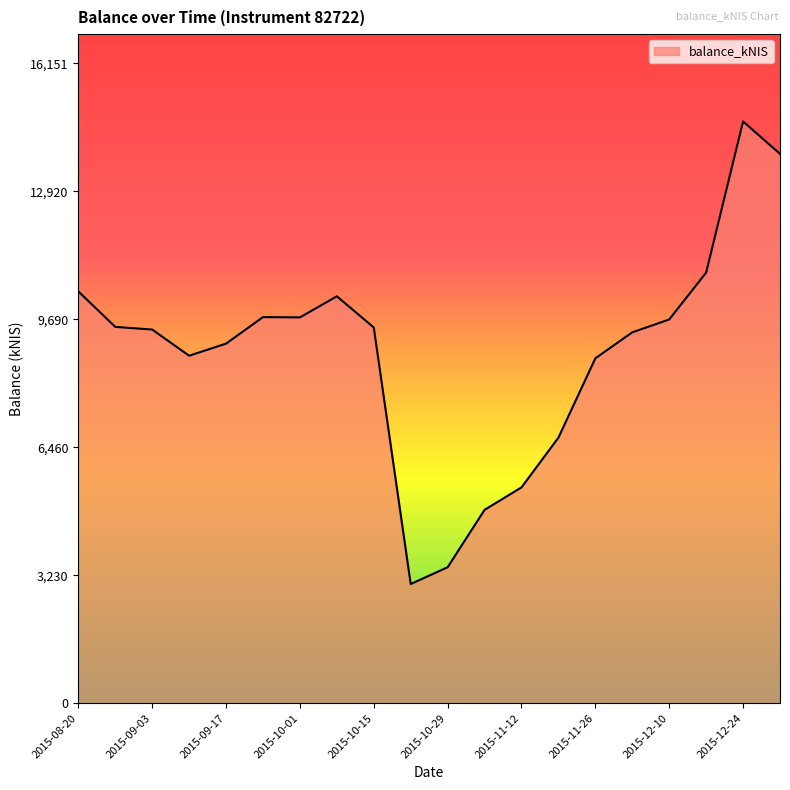

What is the difference between the maximum and minimum values?

11674.9